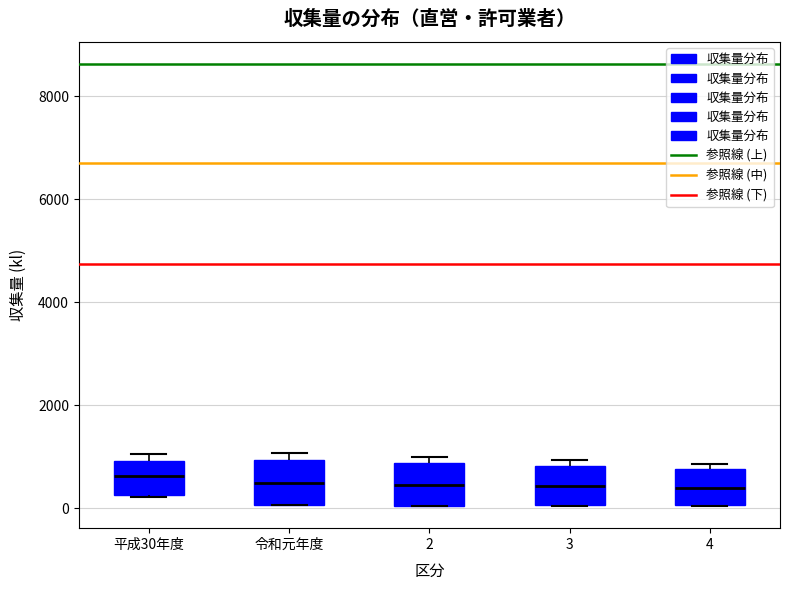

Reading left to right, transcribe this box plot: for each box, give where its median line is, the range the box spans, and where its two whiskers end, as read against the y-axis. The values are not printed on the chart, so give them approximately, as read against the axis.

平成30年度: median 600, box 200 to 1000, whiskers 200 to 1000 (just above the box's upper edge)
令和元年度: median 600, box 0 to 1000, whiskers 0 to 1000 (just above the box's upper edge)
2: median 400, box 0 to 800, whiskers 0 to 1000
3: median 400, box 0 to 800, whiskers 0 to 1000
4: median 400, box 0 to 800, whiskers 0 to 800 (just above the box's upper edge)